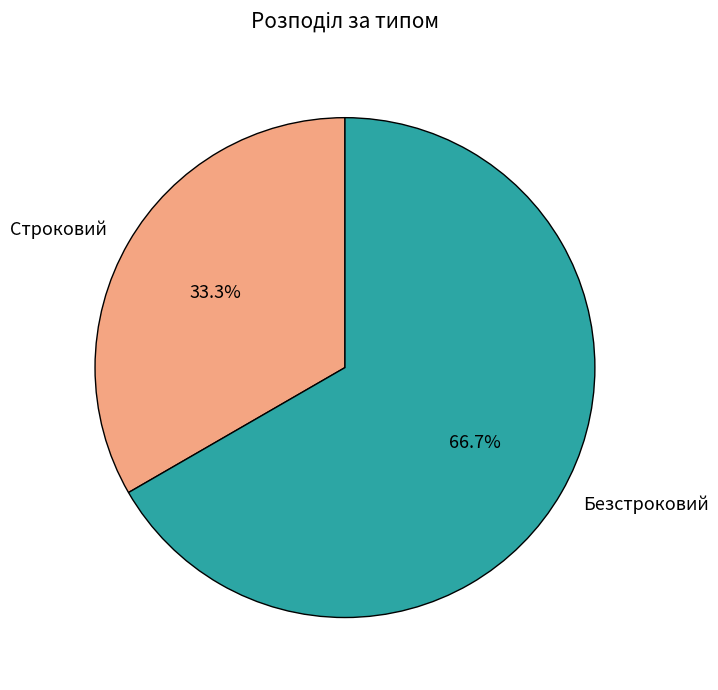

How many segments does this pie chart have?

2